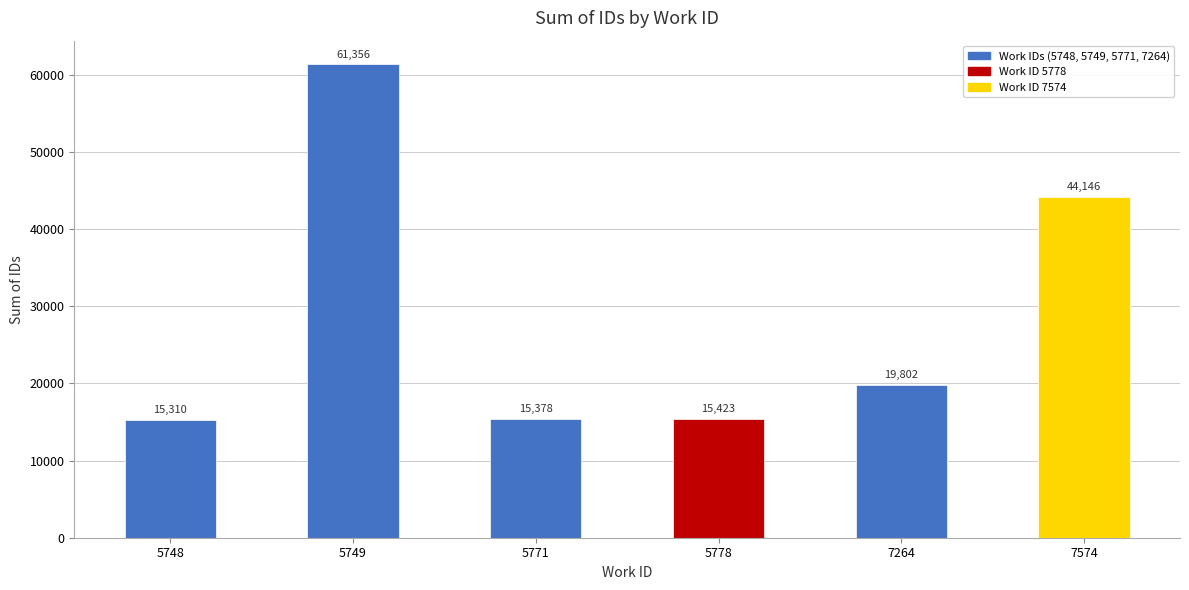

What is the difference between the values at 5749 and 5771?

45978